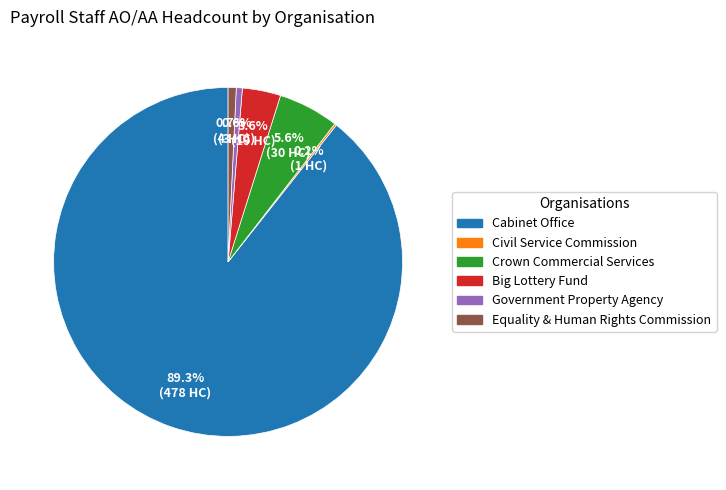

Is the sum of Government Property Agency and Big Lottery Fund greater than half?

No